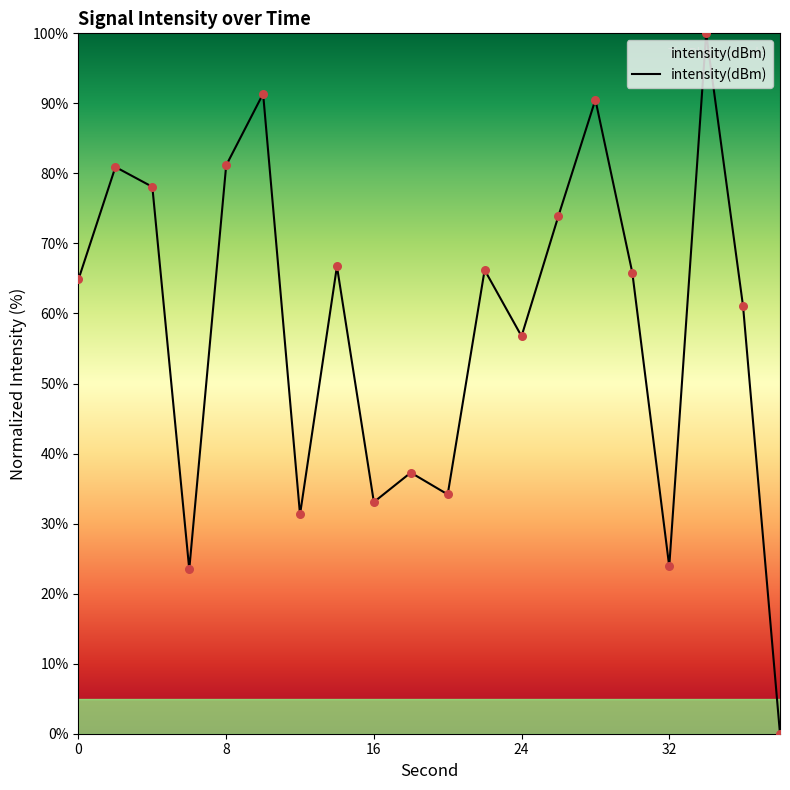

What is the greatest value displayed?

100.0